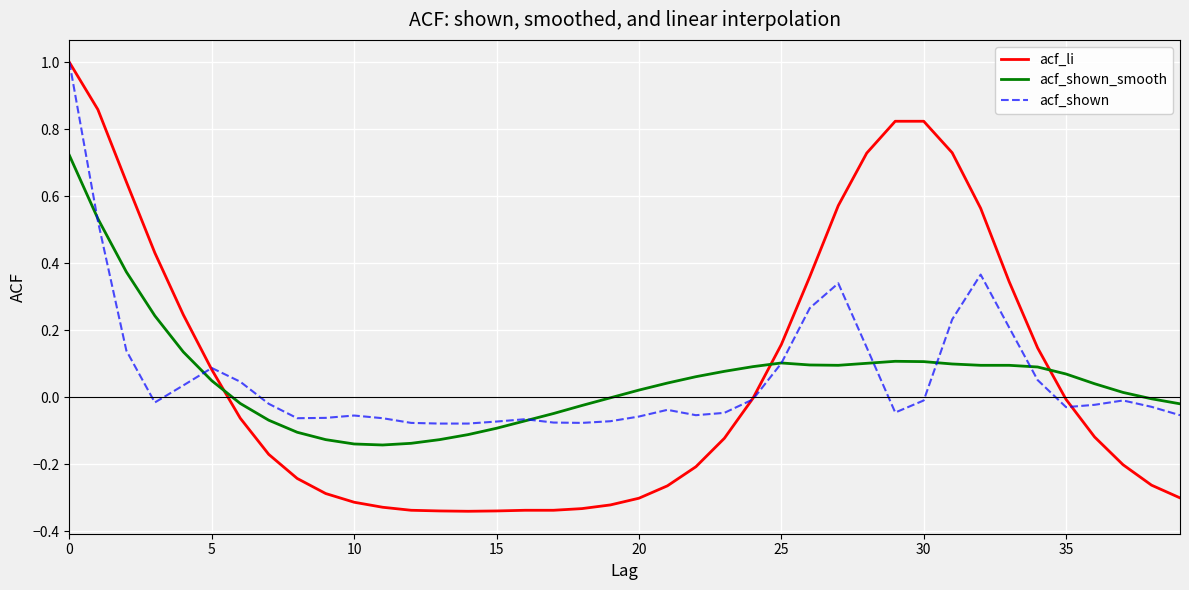

After their last crossing, which series has the higher values: acf_li or acf_shown_smooth?

acf_shown_smooth